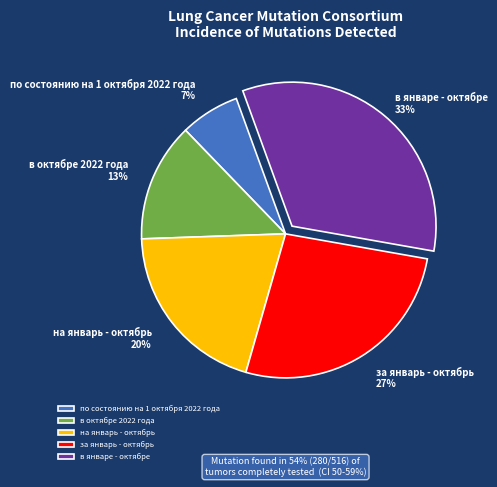

What is the ratio of the value at по состоянию на 1 октября 2022 года to the value at на январь - октябрь?

0.3